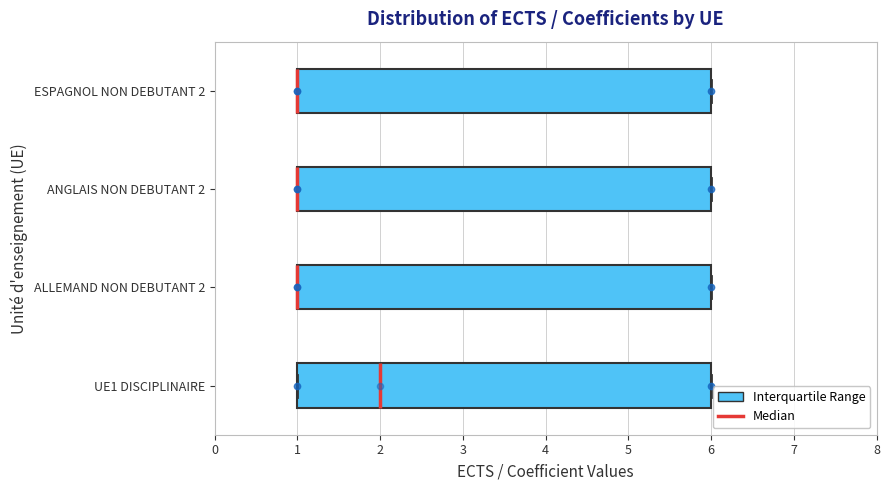

Reading bottom to top, read every box against the x-axis: the position of its median line, the range the box covers, and the ends of its whiskers. The values are not printed on the chart, so give them approximately, as read against the axis.

UE1 DISCIPLINAIRE: median 2, box 1 to 6, whiskers 1 to 6
ALLEMAND NON DEBUTANT 2: median 1 (drawn on the box's left edge), box 1 to 6, whiskers 1 to 6
ANGLAIS NON DEBUTANT 2: median 1 (drawn on the box's left edge), box 1 to 6, whiskers 1 to 6
ESPAGNOL NON DEBUTANT 2: median 1 (drawn on the box's left edge), box 1 to 6, whiskers 1 to 6